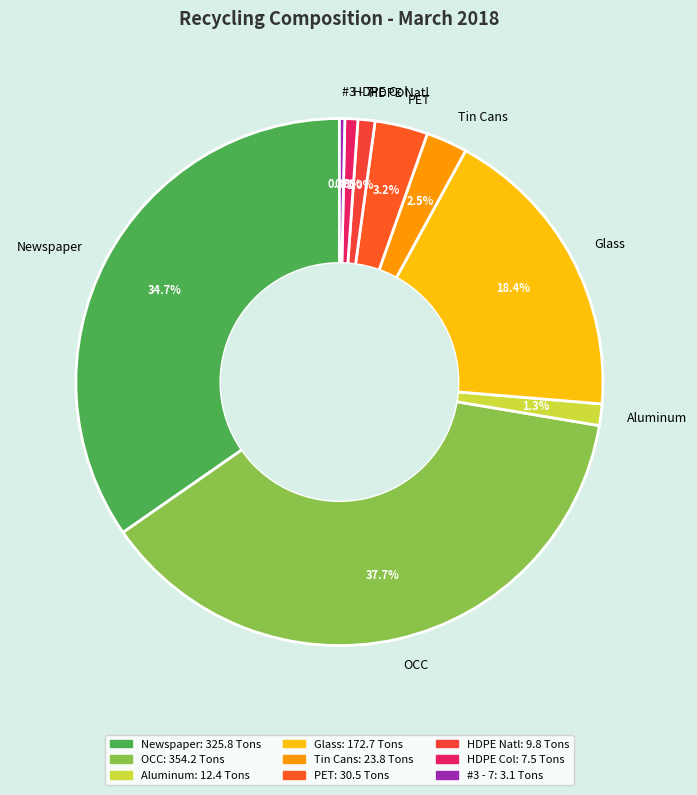

What percentage is the HDPE Col slice, to the nearest percent?

1%